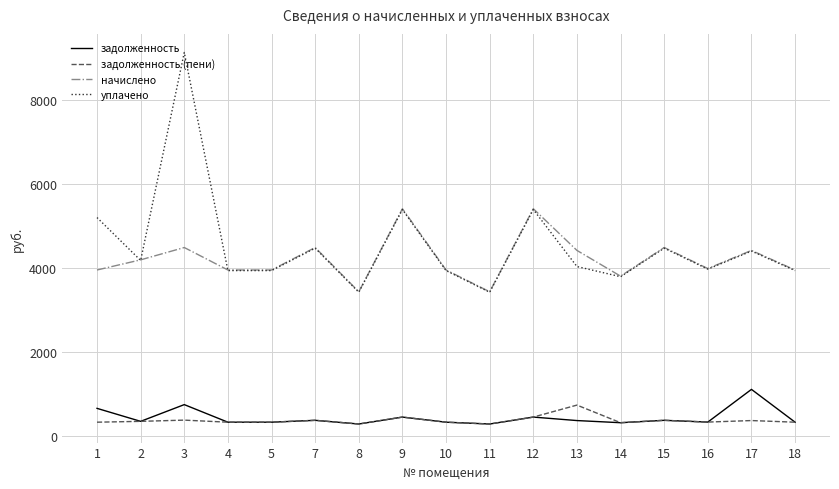

What are all the series names shown in the legend?

задолженность, задолженность (пени), начислено, уплачено